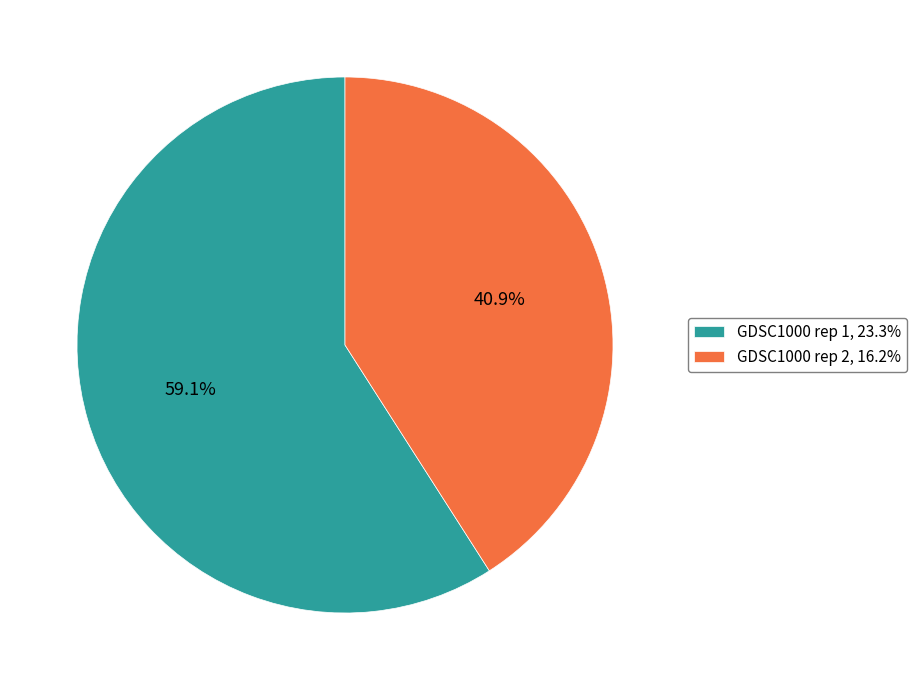

Count the number of slices in the pie.

2